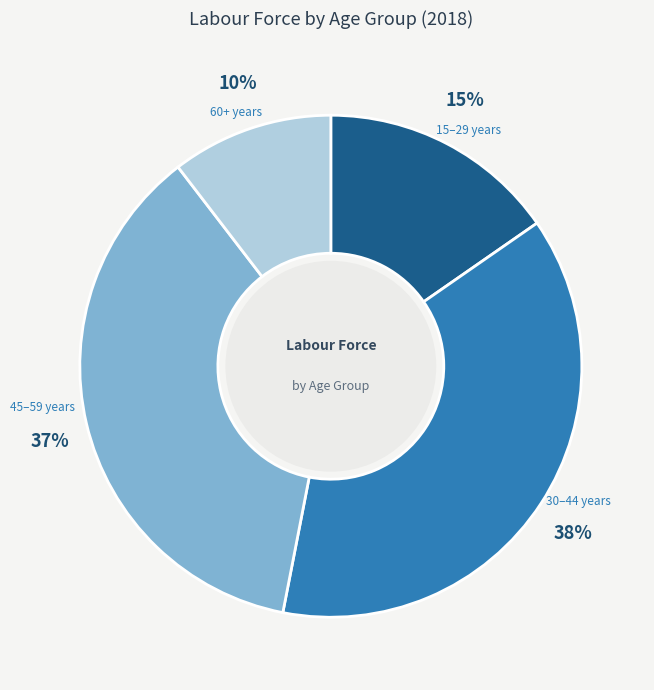

Count the number of slices in the pie.

4